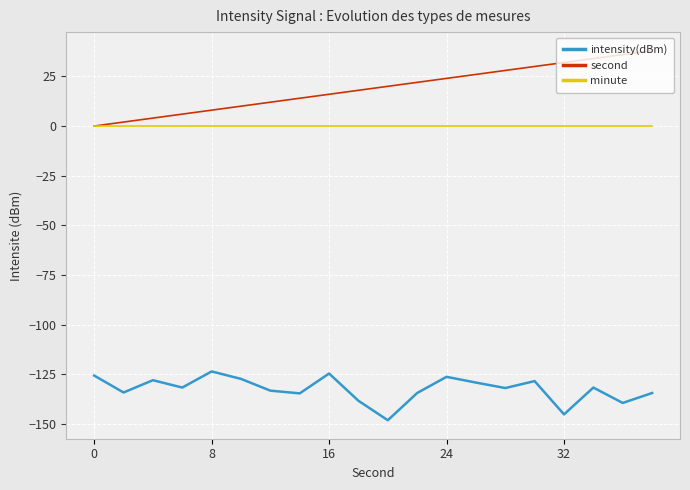

Which series has the largest total across all categories?

second